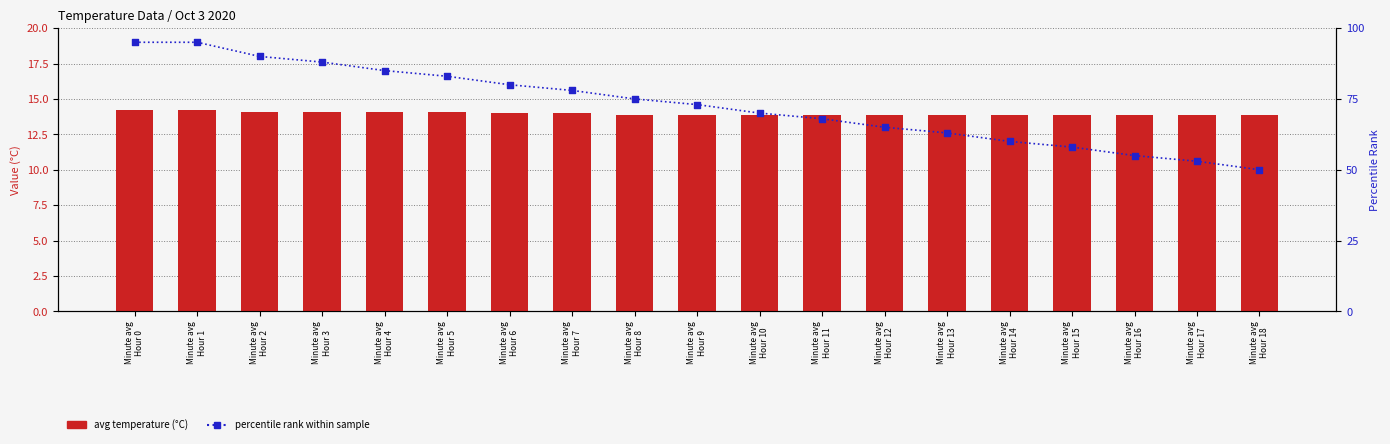

What is the total value across all series at Minute avg
Hour 15?

71.9